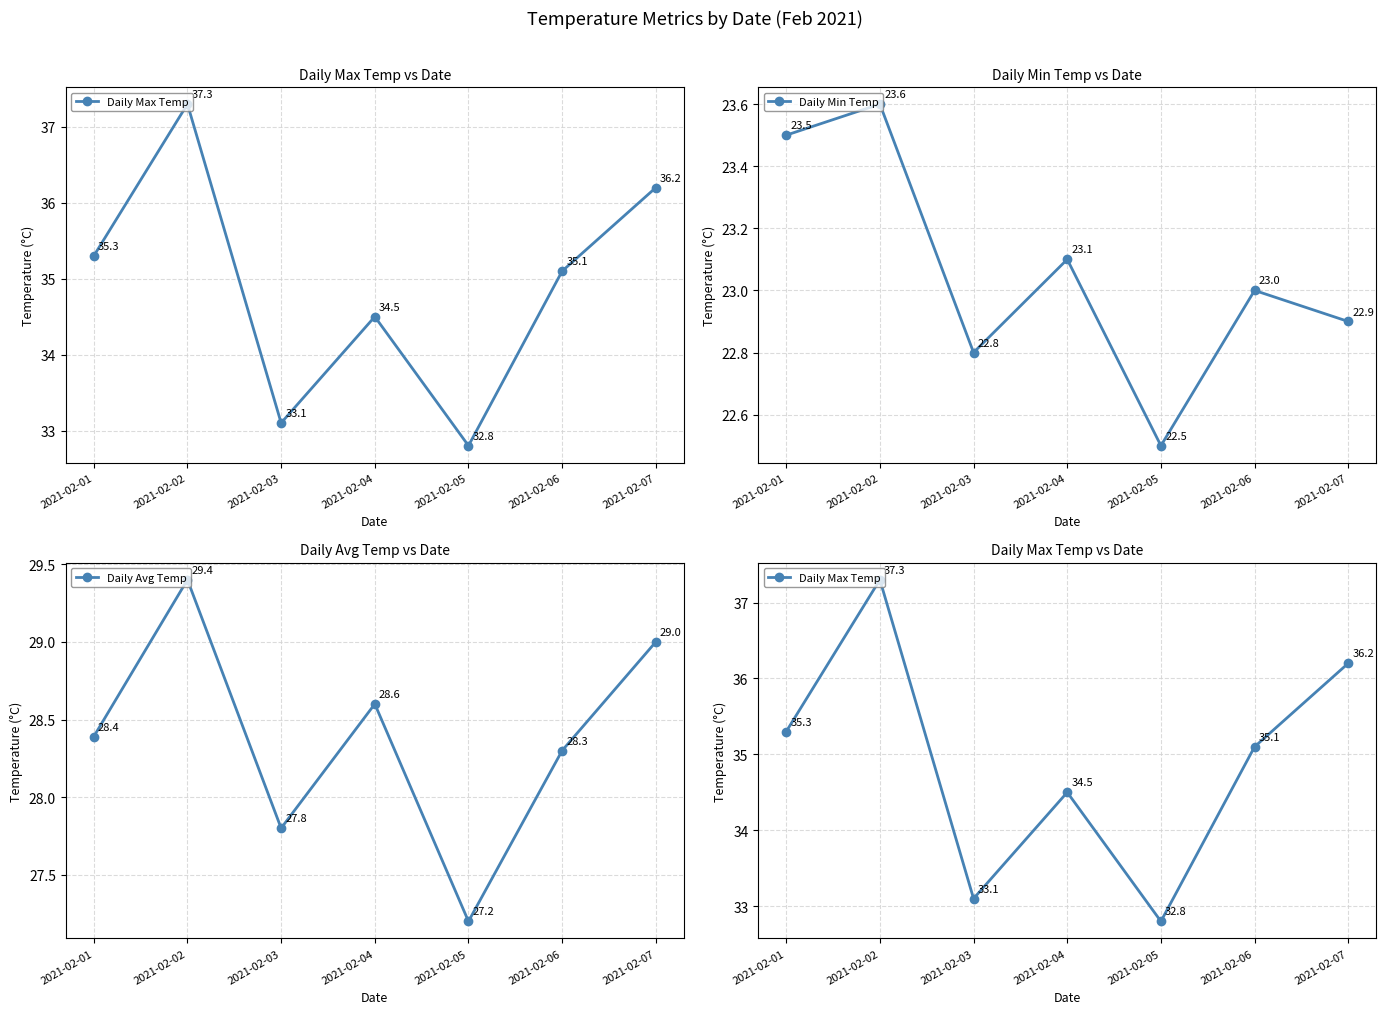

Which has a higher value, 2021-02-02 or 2021-02-05?

2021-02-02